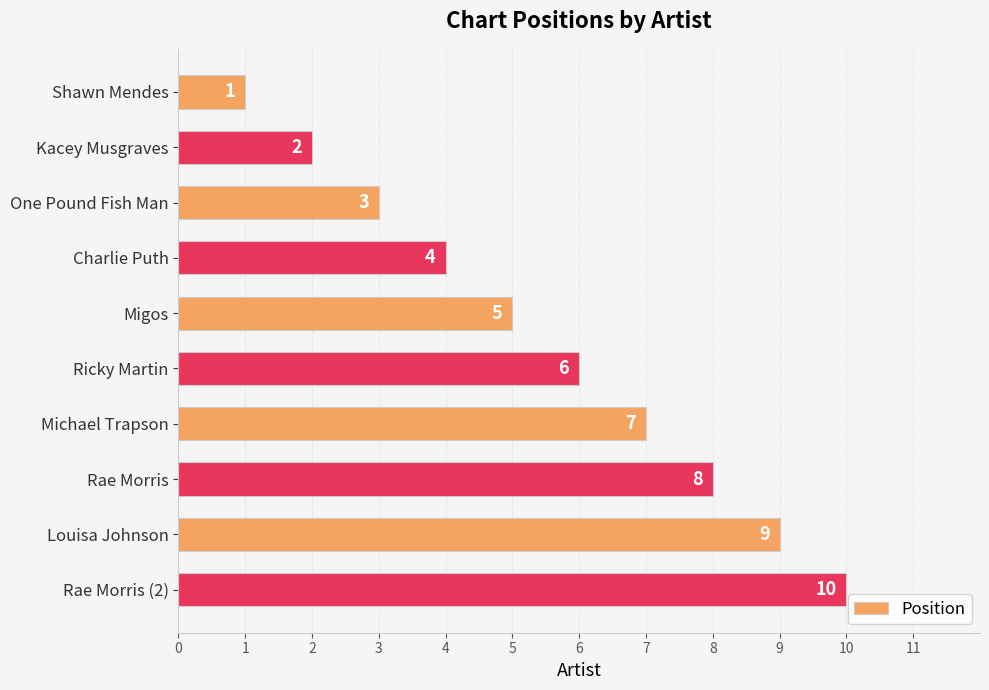

What is the greatest value displayed?

10